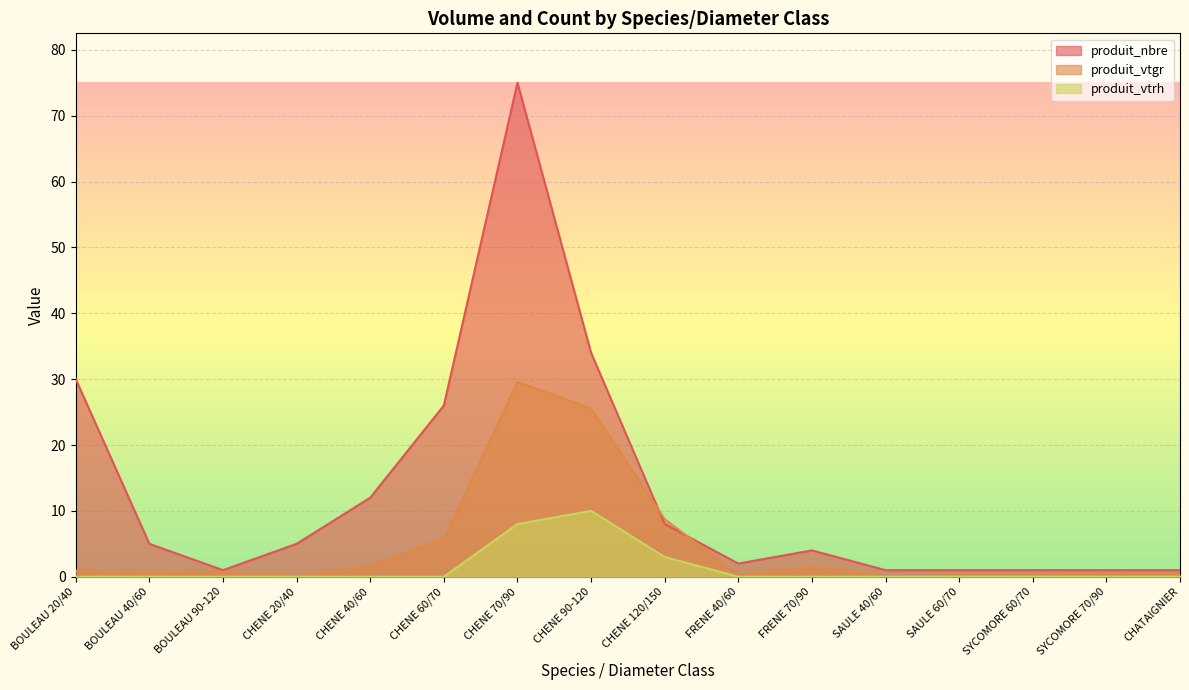

Reading right to left, list all the values displayed in this chart.

produit_vtgr: CHATAIGNIER=0.3	SYCOMORE 70/90=0.3	SYCOMORE 60/70=0.2	SAULE 60/70=0.2	SAULE 40/60=0.1	FRENE 70/90=1.5	FRENE 40/60=0.3	CHENE 120/150=8.7	CHENE 90-120=25.5	CHENE 70/90=29.6	CHENE 60/70=5.7	CHENE 40/60=1.7	CHENE 20/40=0.1	BOULEAU 90-120=0.7	BOULEAU 40/60=0.5	BOULEAU 20/40=0.9
produit_nbre: CHATAIGNIER=1.0	SYCOMORE 70/90=1.0	SYCOMORE 60/70=1.0	SAULE 60/70=1.0	SAULE 40/60=1.0	FRENE 70/90=4.0	FRENE 40/60=2.0	CHENE 120/150=8.0	CHENE 90-120=34.0	CHENE 70/90=75.0	CHENE 60/70=26.0	CHENE 40/60=12.0	CHENE 20/40=5.0	BOULEAU 90-120=1.0	BOULEAU 40/60=5.0	BOULEAU 20/40=30.0
produit_vtrh: CHATAIGNIER=0.0	SYCOMORE 70/90=0.0	SYCOMORE 60/70=0.0	SAULE 60/70=0.0	SAULE 40/60=0.0	FRENE 70/90=0.0	FRENE 40/60=0.0	CHENE 120/150=3.0	CHENE 90-120=10.0	CHENE 70/90=8.0	CHENE 60/70=0.0	CHENE 40/60=0.0	CHENE 20/40=0.0	BOULEAU 90-120=0.0	BOULEAU 40/60=0.0	BOULEAU 20/40=0.0